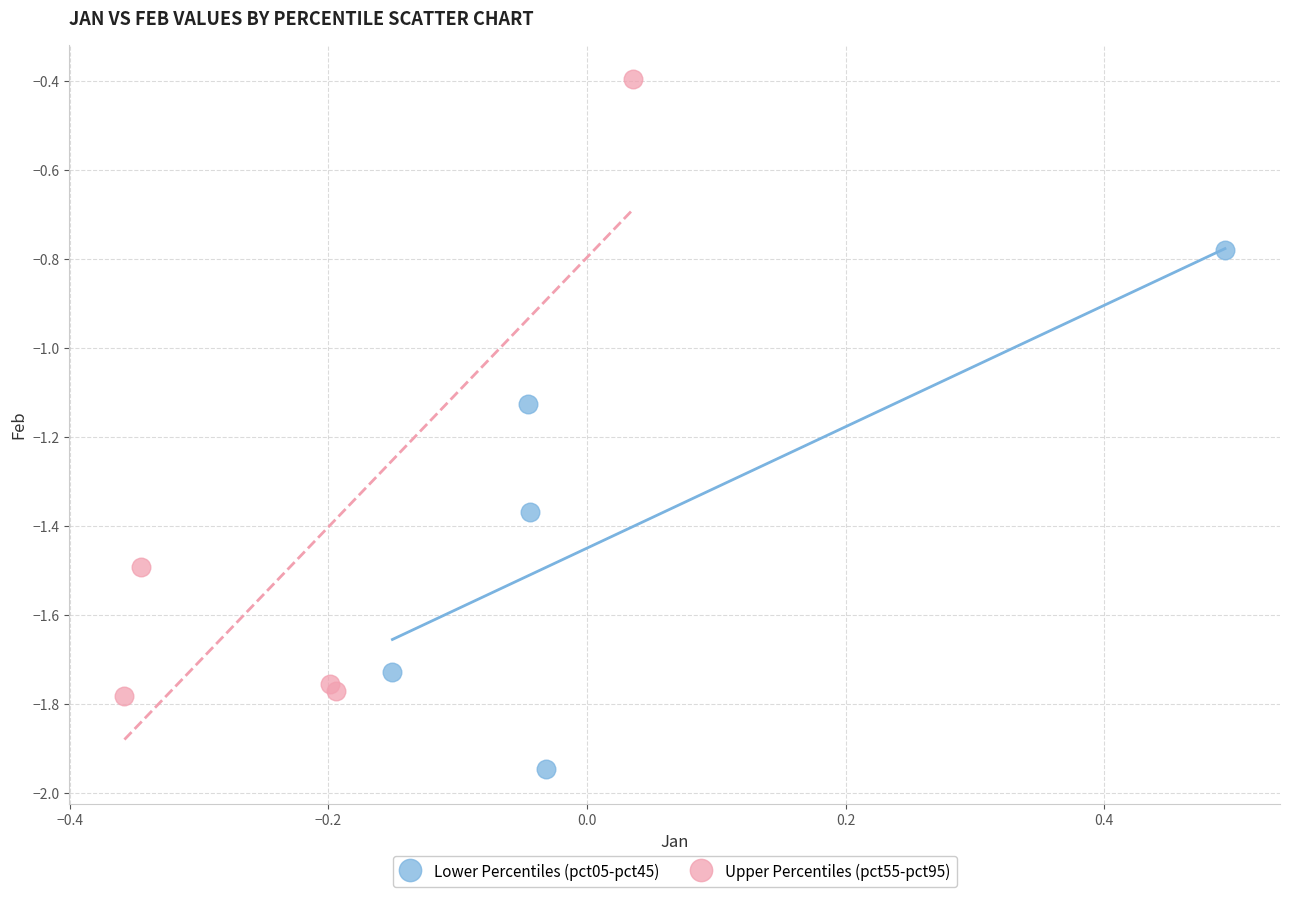

Which series reaches the maximum Y coordinate?

Upper Percentiles (pct55-pct95)